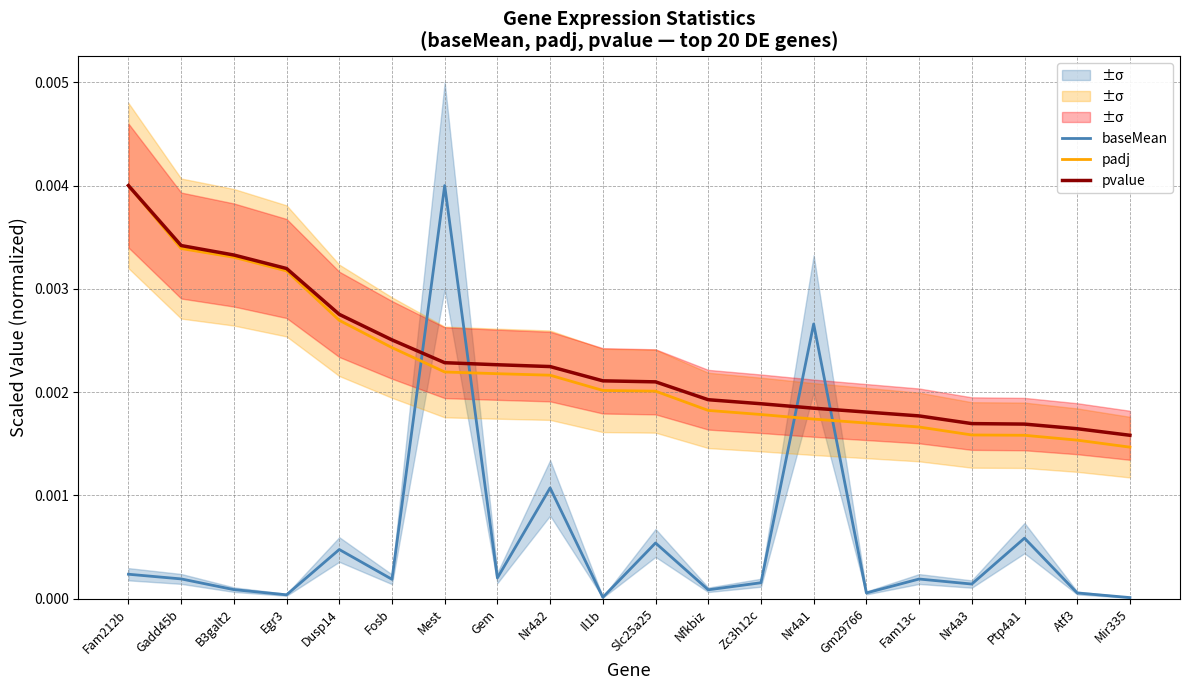

True or false: pvalue has more than 2 interior local peaks.

False